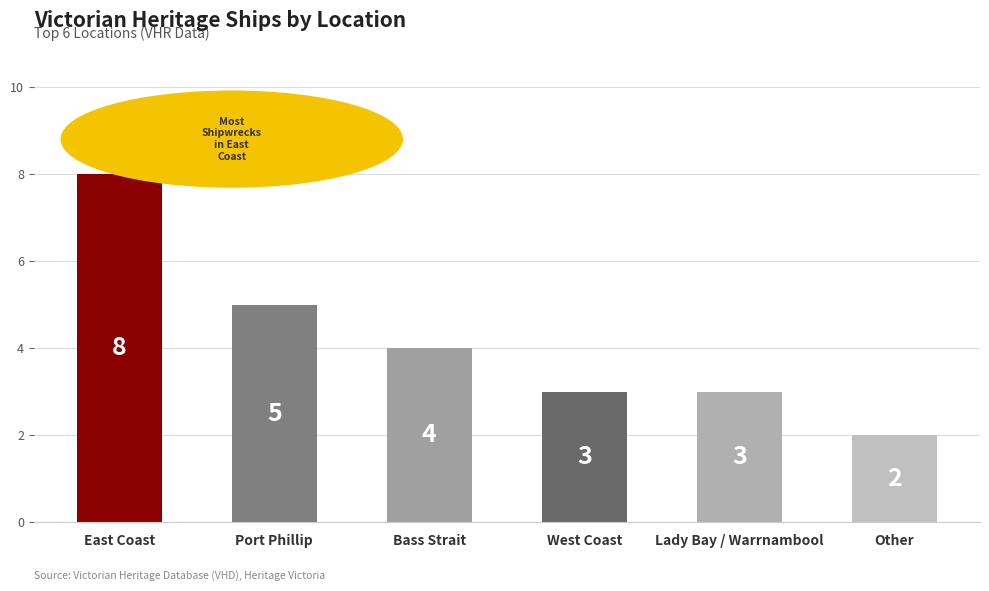

What is the value of the 6th bar from the left?

2